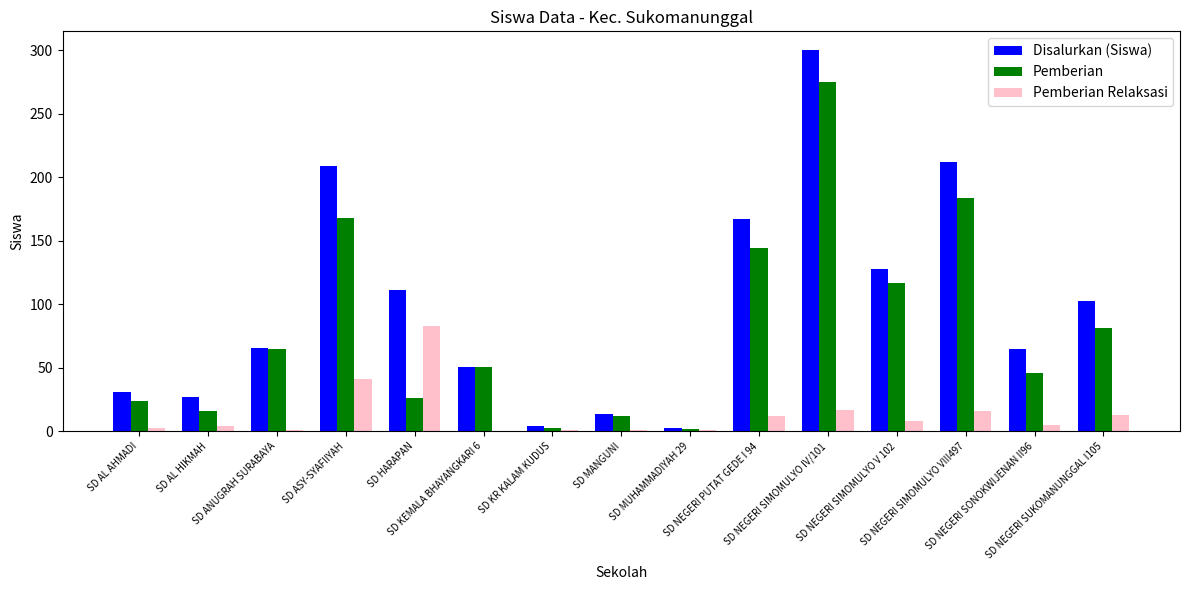

What are all the series names shown in the legend?

Disalurkan (Siswa), Pemberian, Pemberian Relaksasi